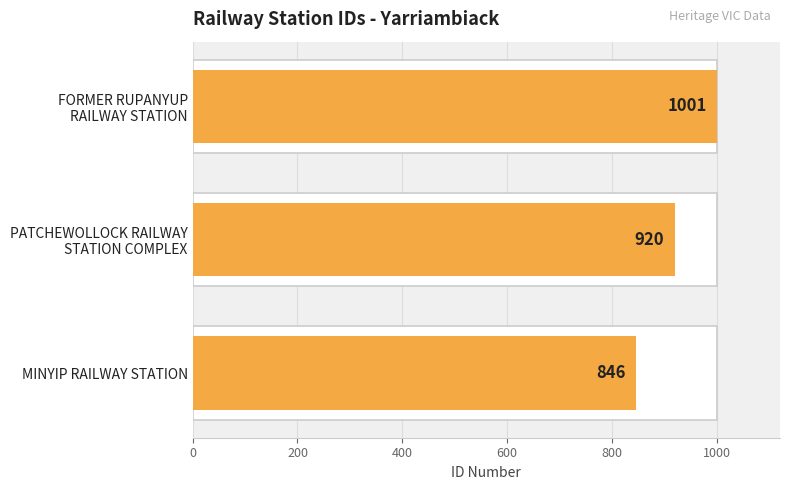

How many bars are there in total?

3